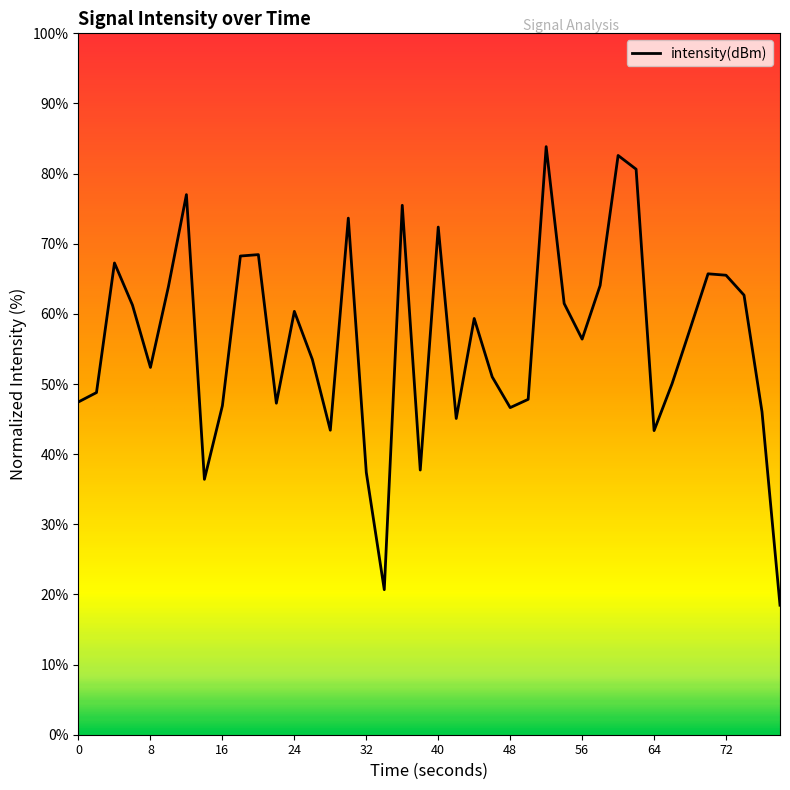

What is the minimum value shown in the chart?

18.5